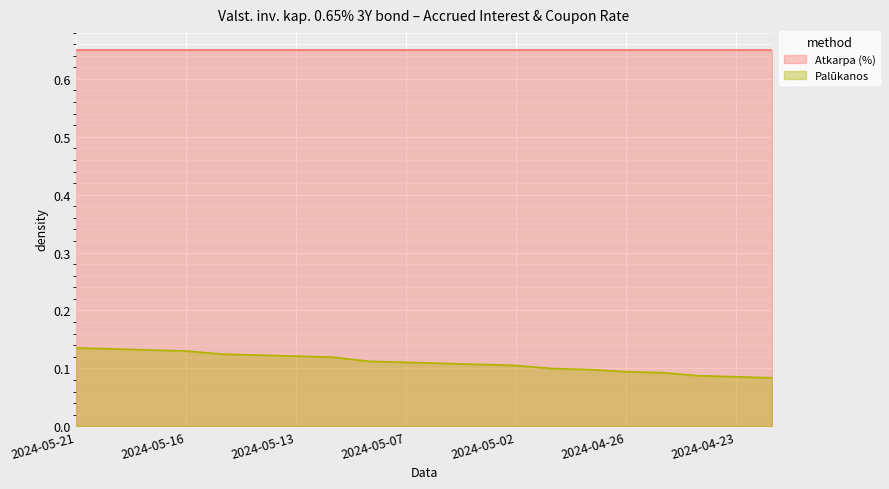

Which series has the widest spread of values?

Palūkanos